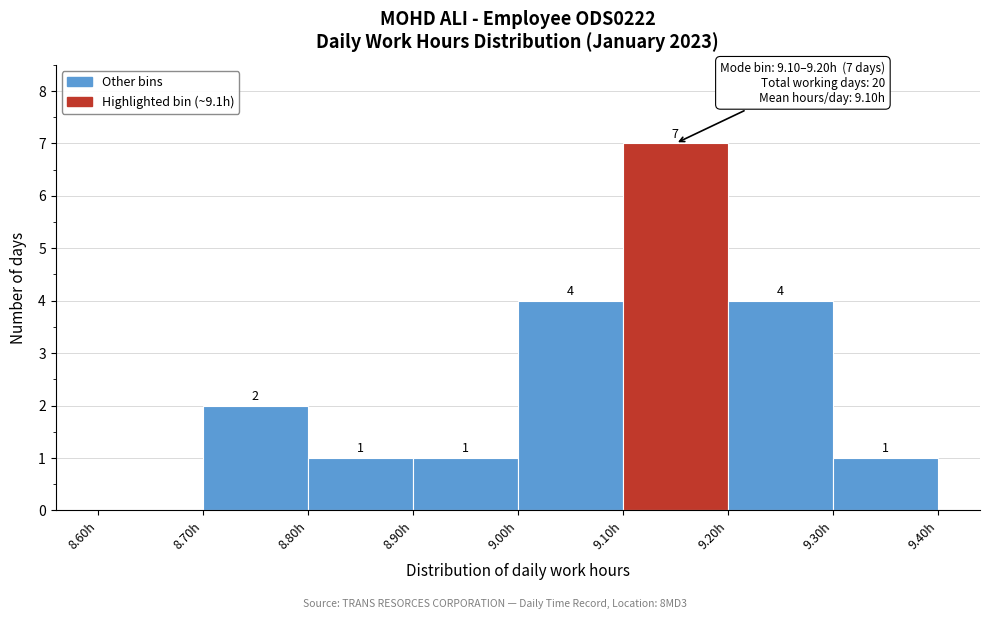

Over which range of the x-axis is the bar tallest?

9.1 to 9.2